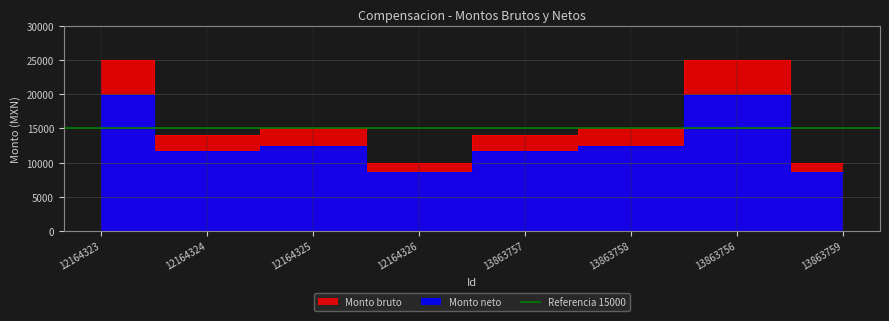

Reading left to right, transcribe all the data shown in this chart.

Monto bruto: 25000.0	14000.0	15000.0	10000.0	14000.0	15000.0	25000.0	10000.0
Monto neto: 19858.8	11706.0	12470.6	8575.0	11706.0	12470.6	19858.8	8575.0